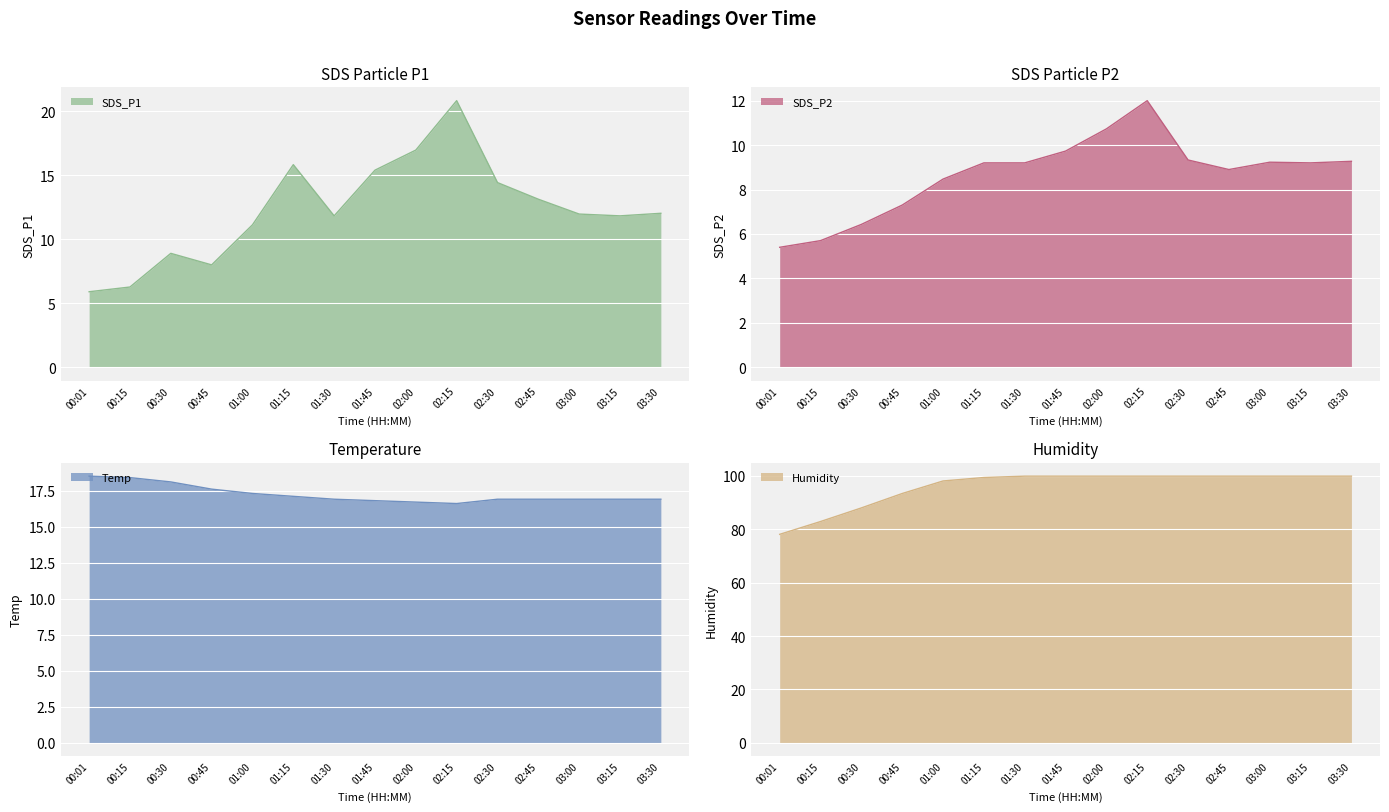

How many lines are shown in the chart?

4